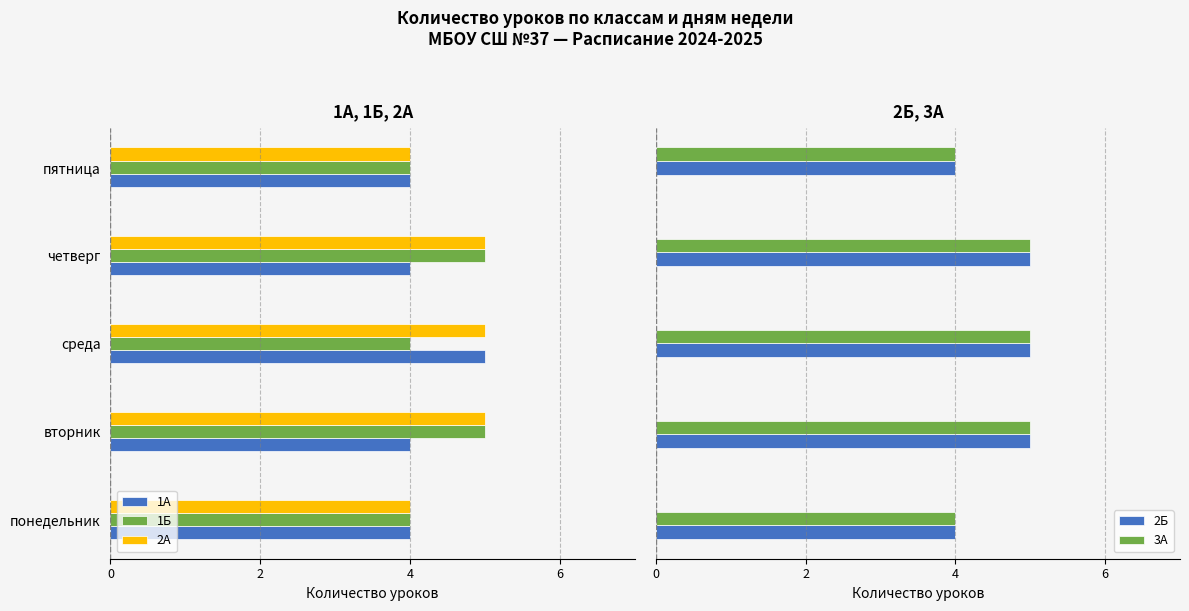

What is the minimum value for 2Б?

4